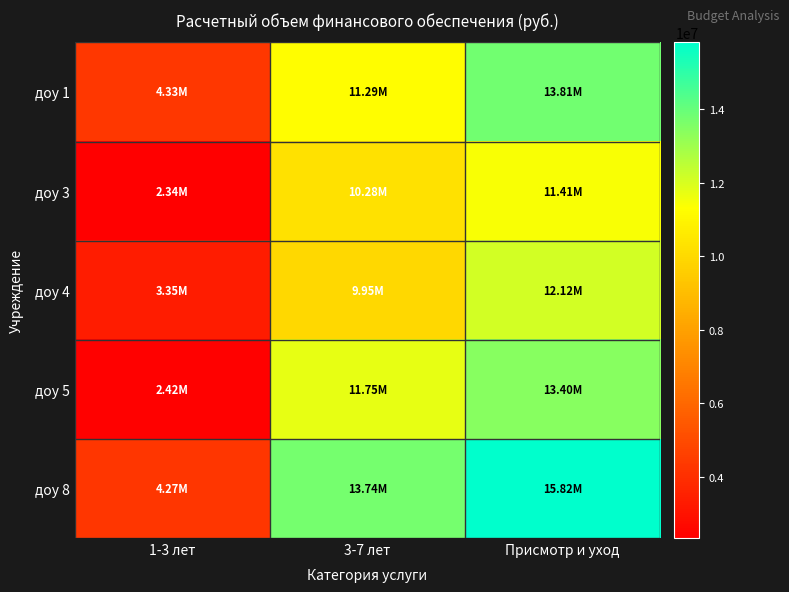

At which category is the sum across all series the highest?

Присмотр и уход